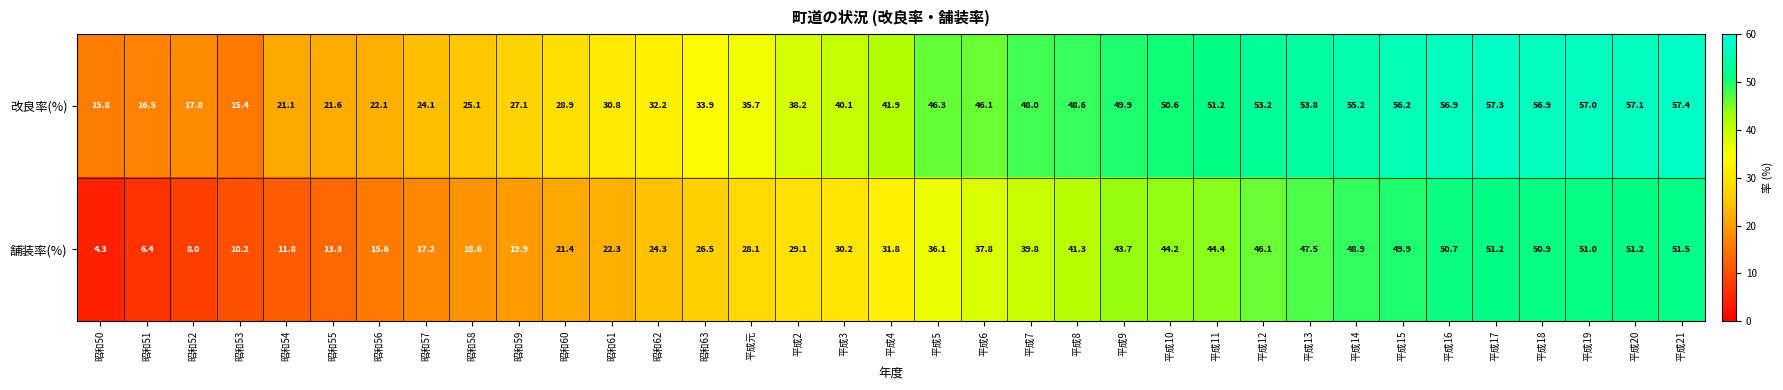

At which label does 舗装率(%) first exceed 31?

平成4